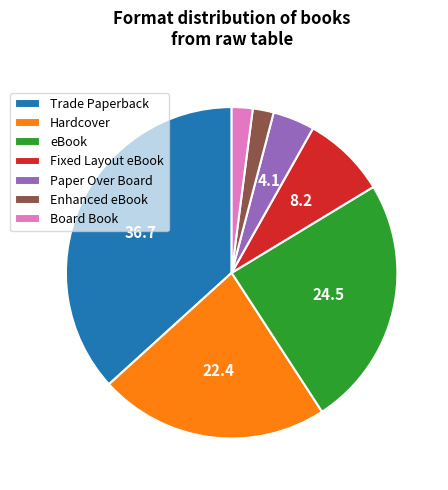

The Fixed Layout eBook slice represents 8% of the pie. True or false?

True